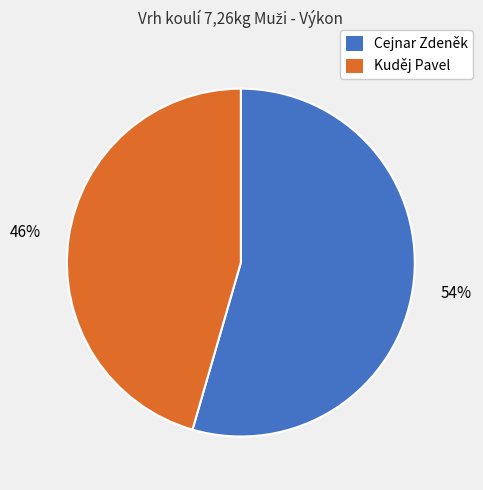

What percentage is the Kuděj Pavel slice, to the nearest percent?

46%